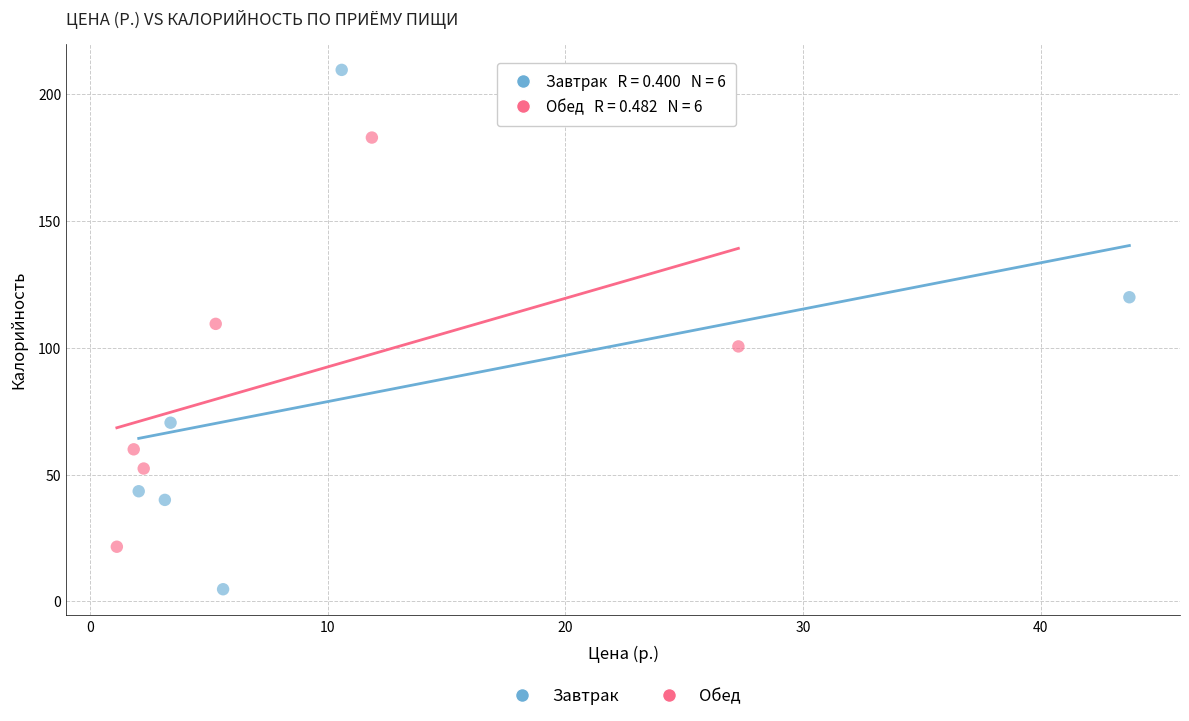

Which series has the largest Y range (max minus min)?

Завтрак